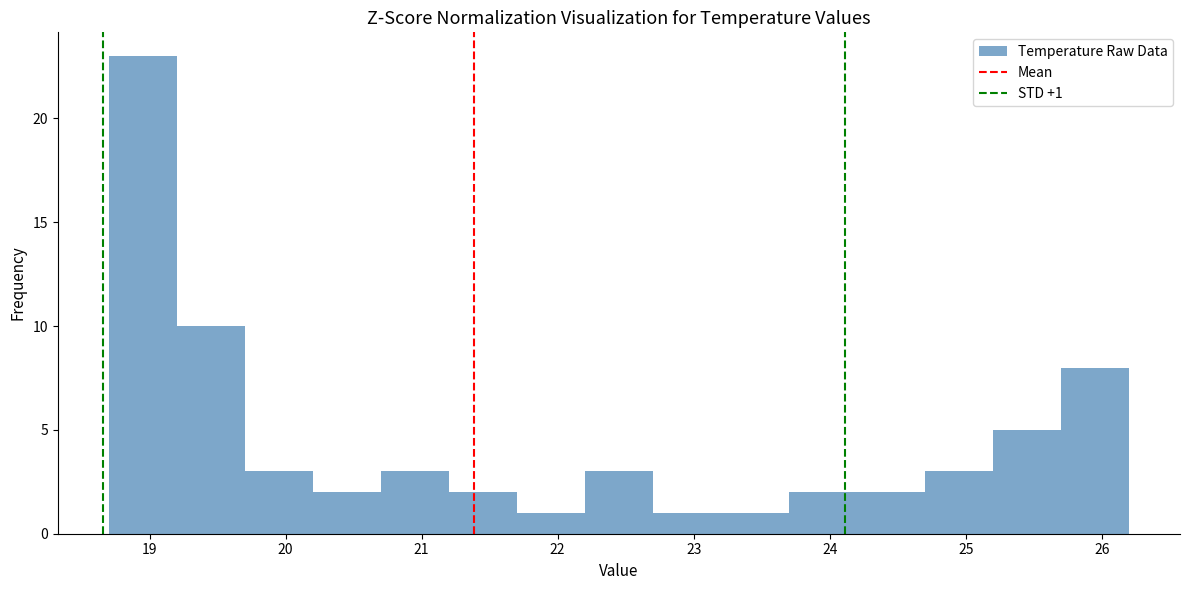

Over which range of the x-axis is the bar tallest?

18.7 to 19.2